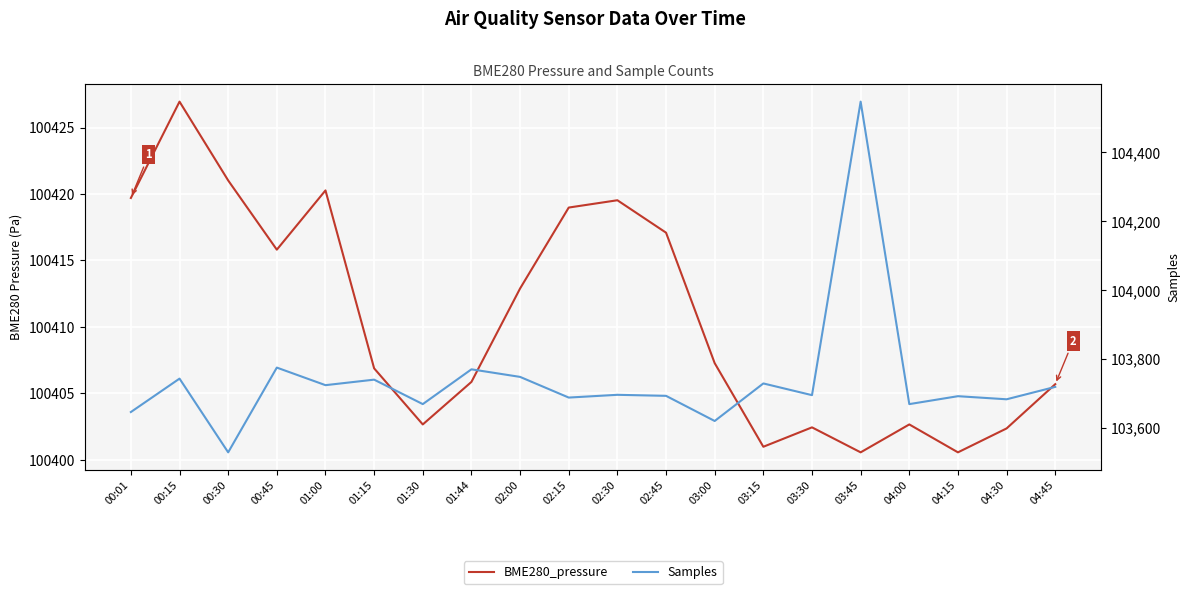

Rank the series by their average value, from highest to lowest.

Samples, BME280_pressure